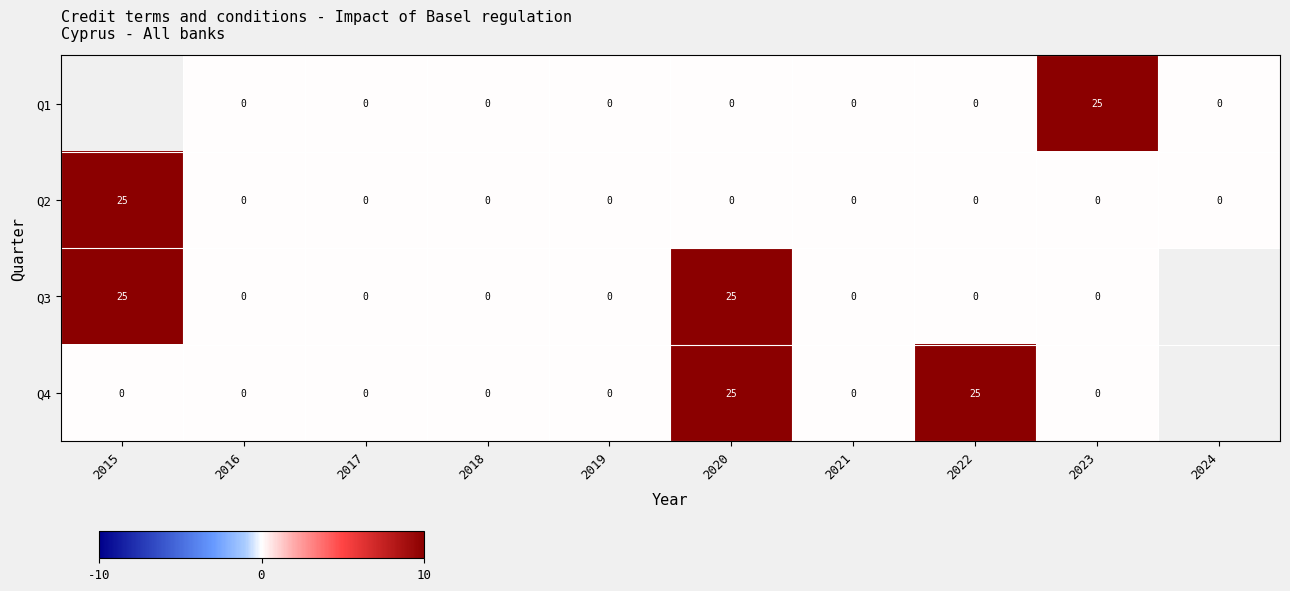

How many data points does each series have?

10